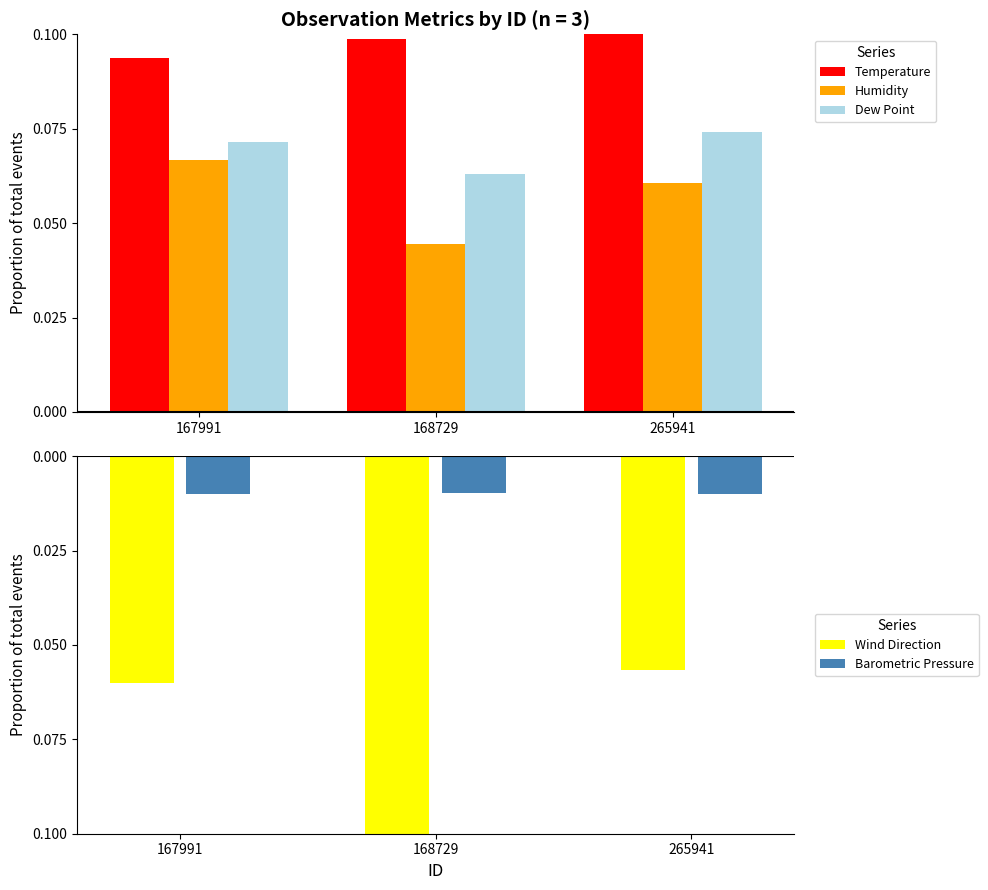

At which category is the sum across all series the highest?

265941